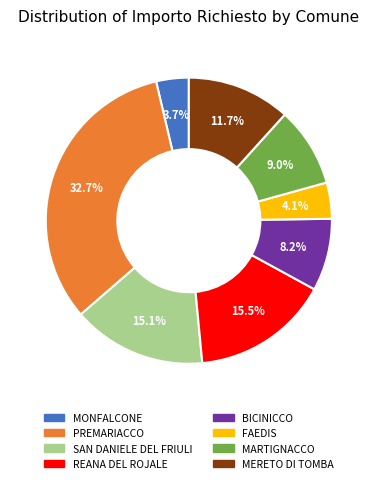

Between SAN DANIELE DEL FRIULI and FAEDIS, which is larger?

SAN DANIELE DEL FRIULI